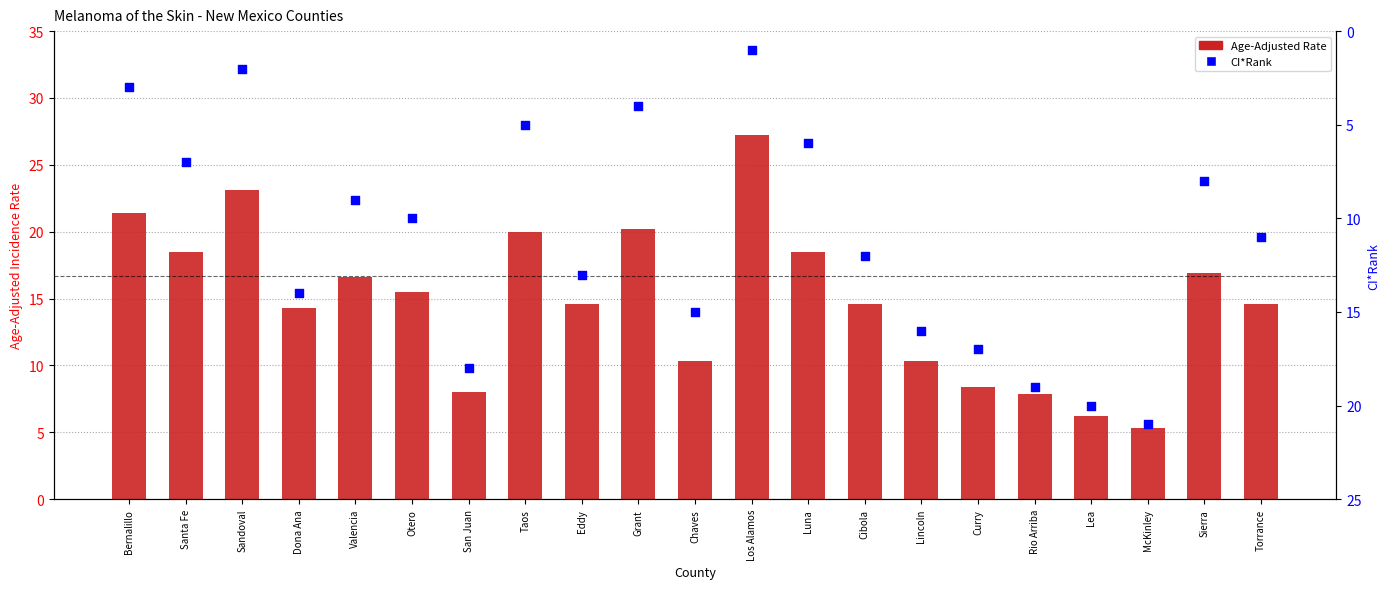

Is the value of CI*Rank at Sandoval greater than the value of Age-Adjusted Rate at Otero?

No